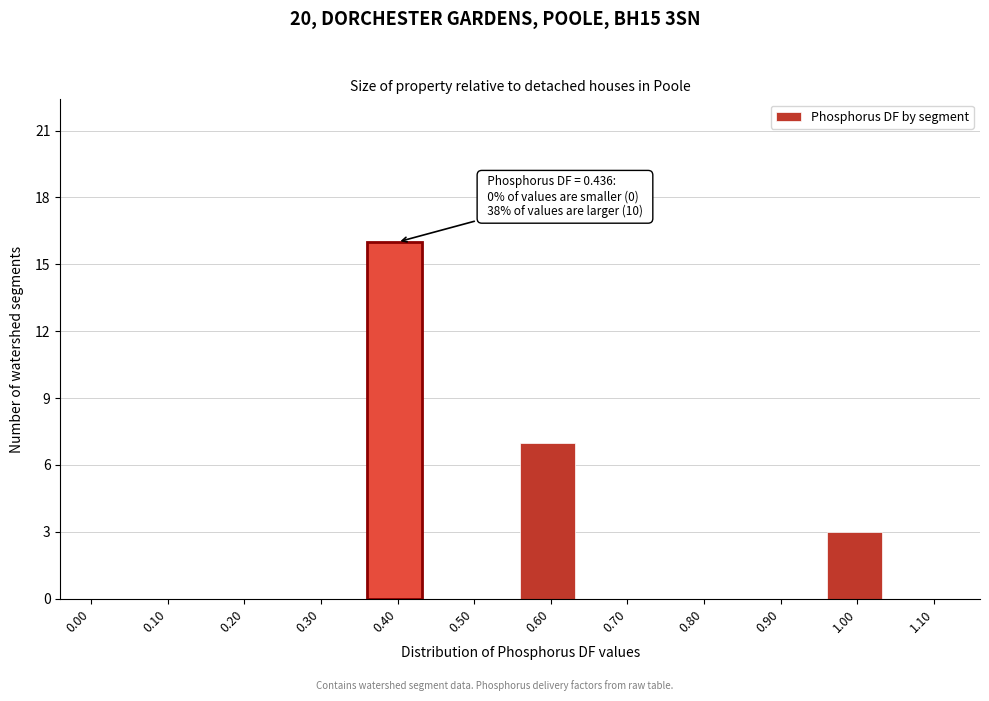

Reading left to right, what are all the values shown in this chart?

0.00=0	0.10=0	0.20=0	0.30=0	0.40=16	0.50=0	0.60=7	0.70=0	0.80=0	0.90=0	1.00=3	1.10=0